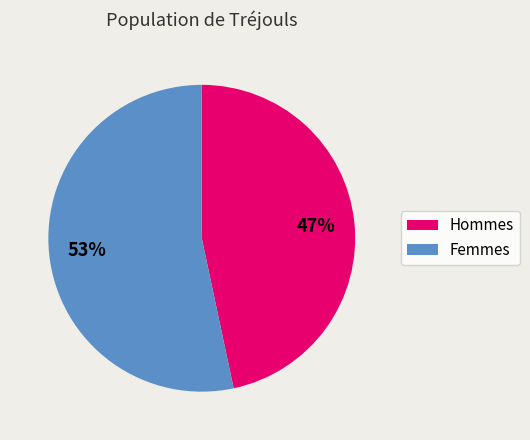

To the nearest percent, what is the average slice percentage?

50%